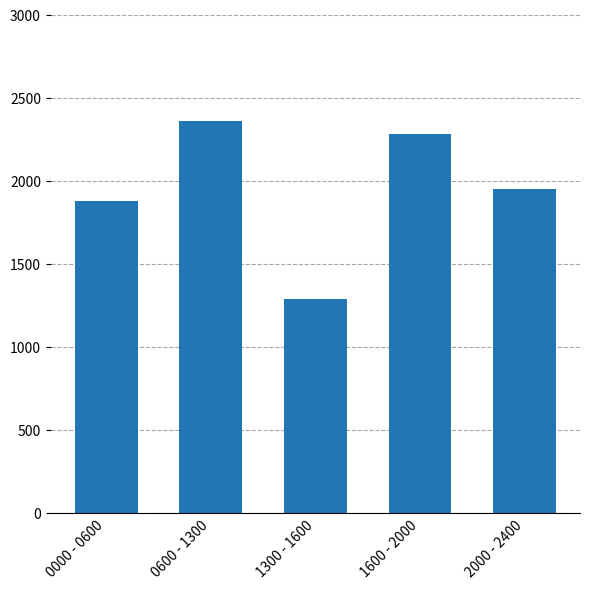

True or false: the data shows 294 at 1300 - 1600.

False